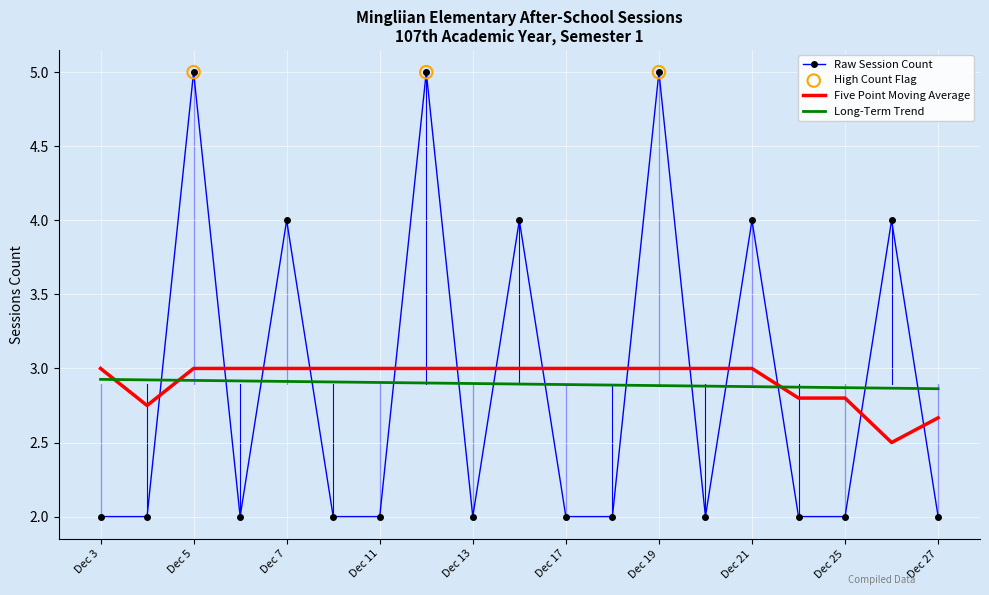

Which series has the largest range (max minus min)?

Raw Session Count